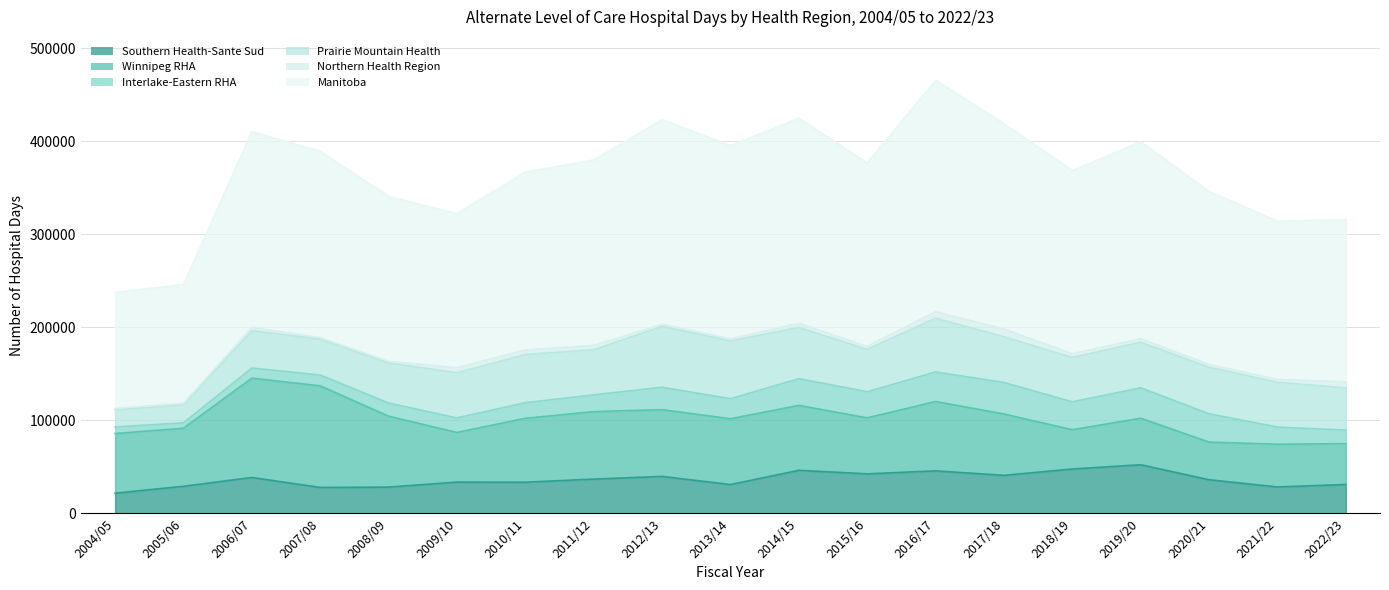

What is the difference between the maximum and minimum values in the Prairie Mountain Health series?

47021